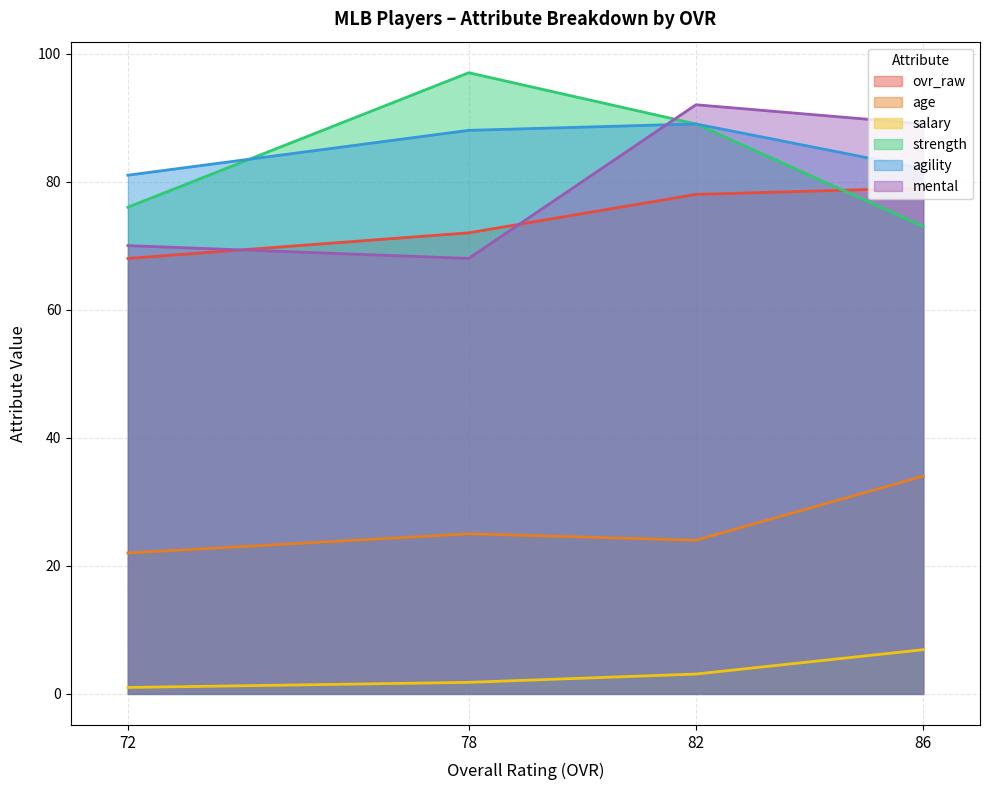

What is the difference between the highest and lowest values at 78?

95.2